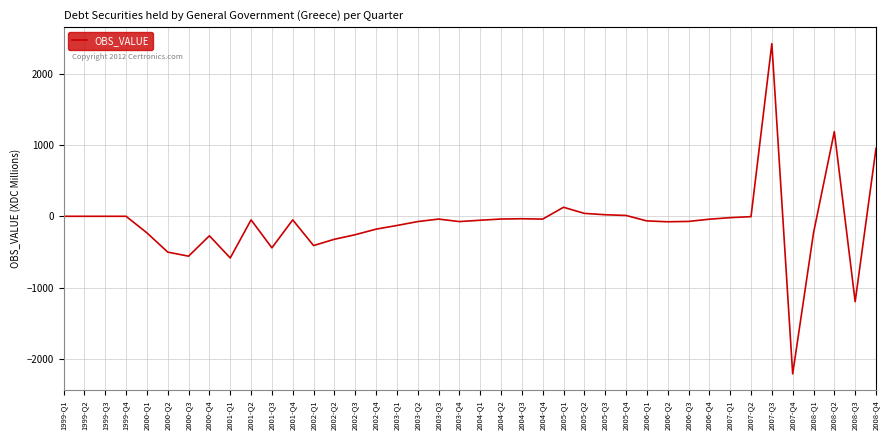

What position from the left is 1999-Q3?

3